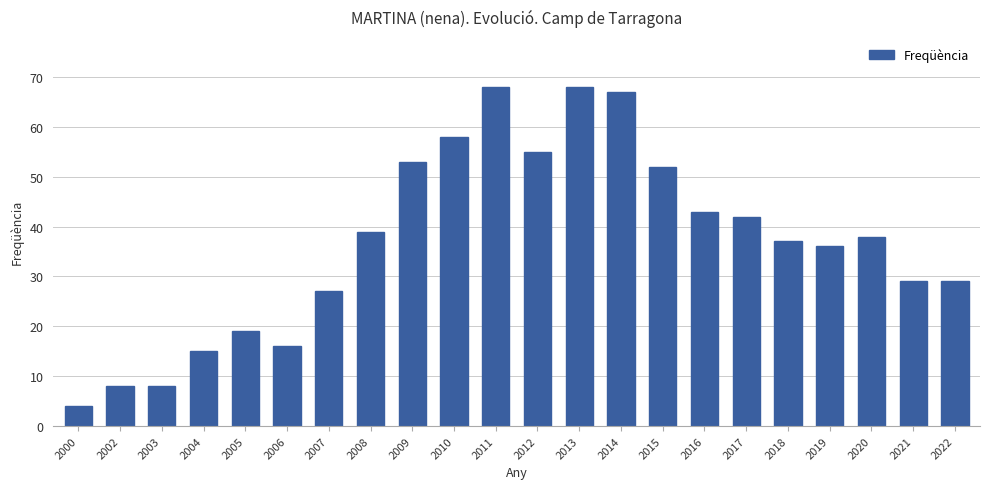

True or false: the data shows 69 at 2015.

False